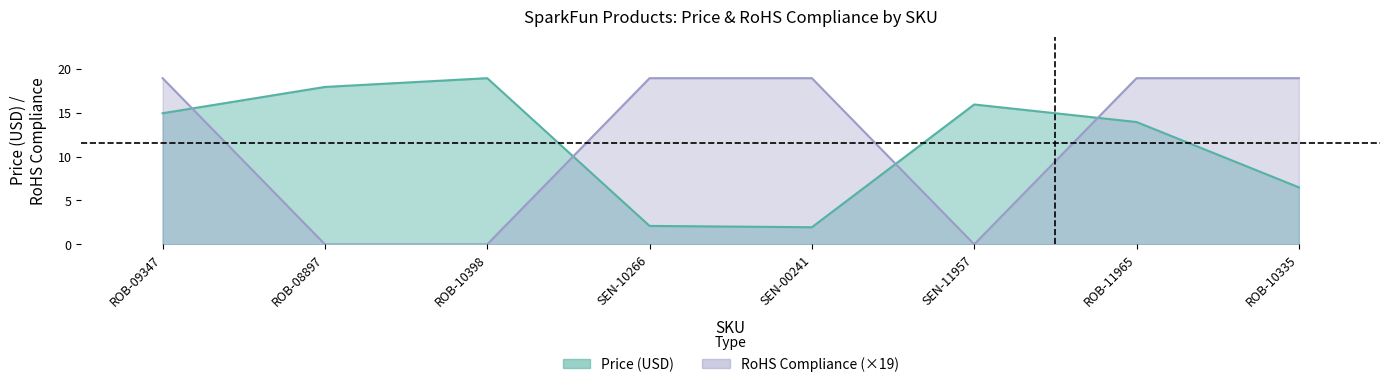

Which series has the widest spread of values?

RoHS Compliance